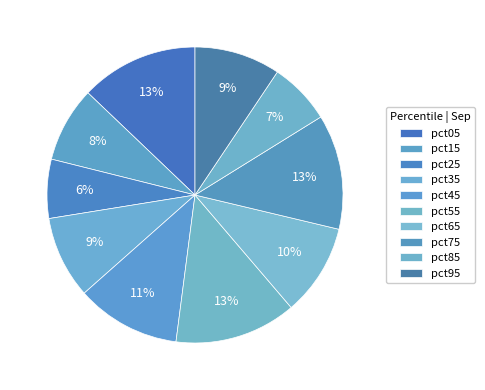

To the nearest percent, what portion does pct35 represent?

9%